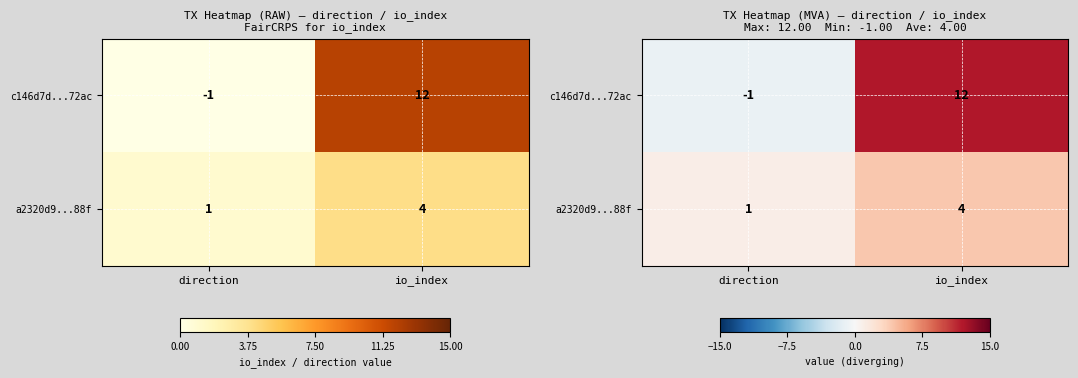

At io_index, list the series in order from largest to smallest.

c146d7d...72ac, a2320d9...88f